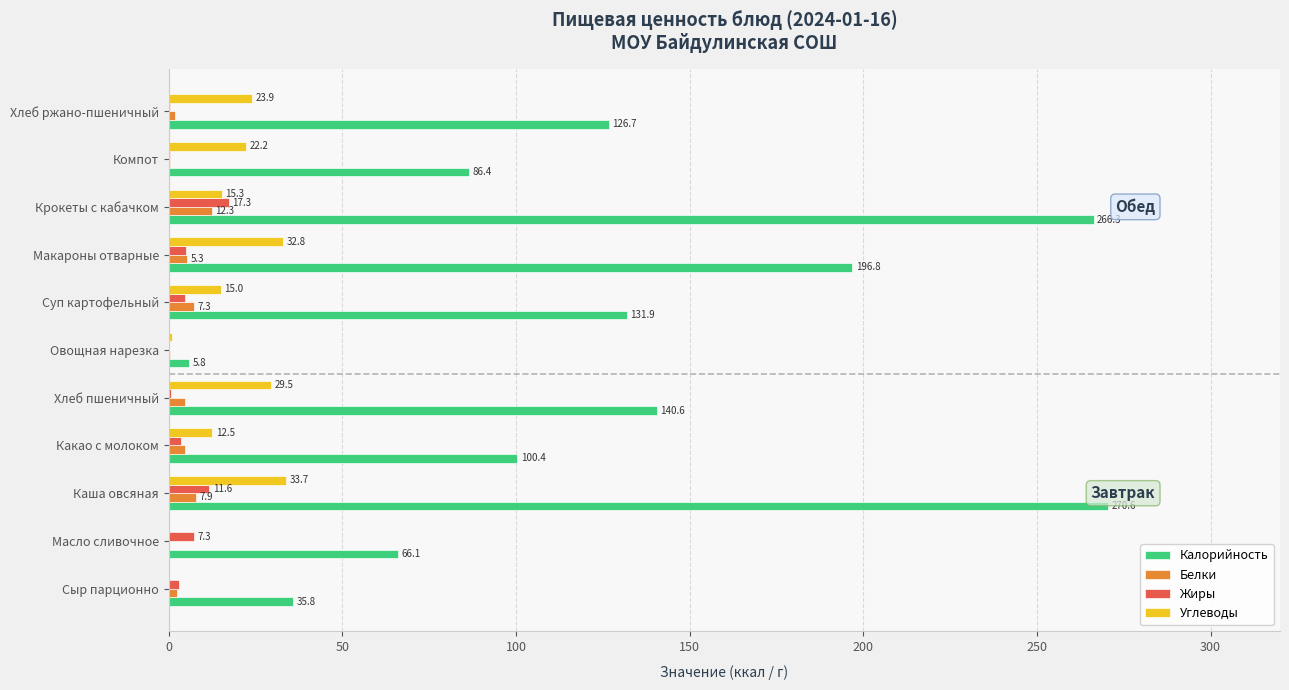

The Белки series shows 7.3 at Суп картофельный. True or false?

True